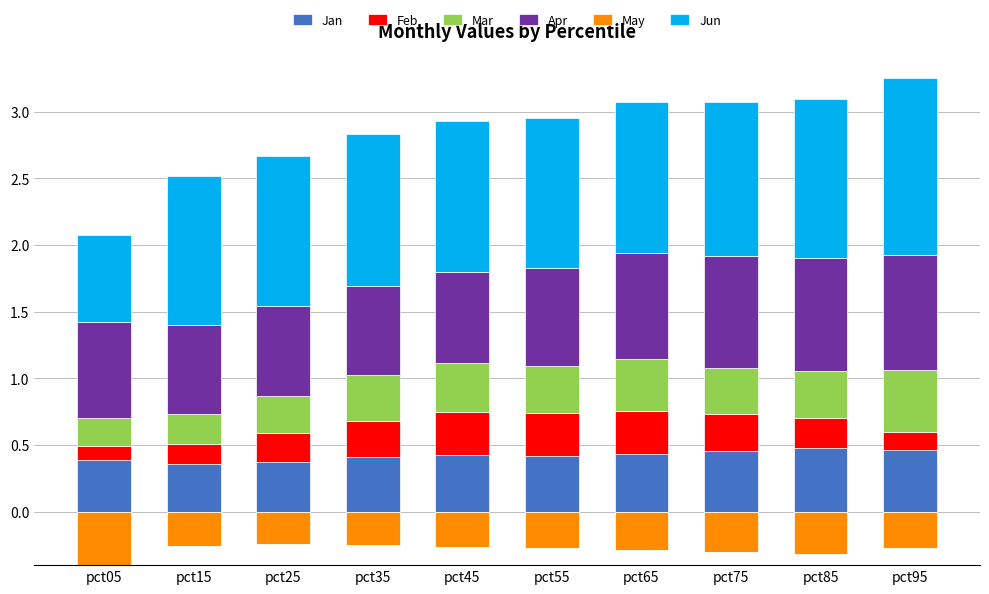

What value does the Mar series have at pct95?

0.5